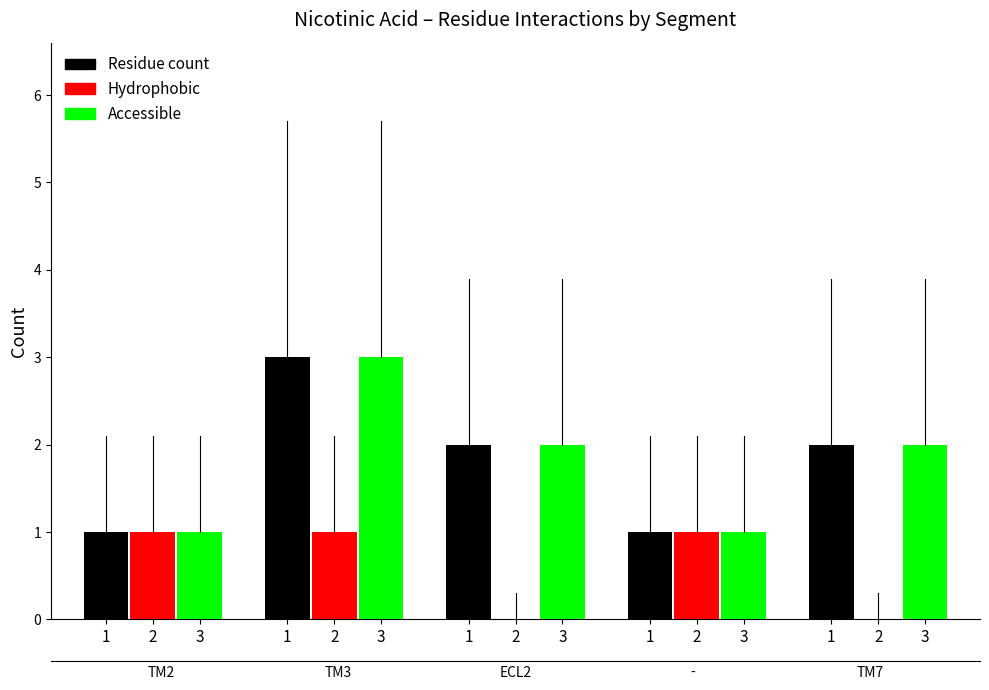

What is the average value of the Residue count series?

2